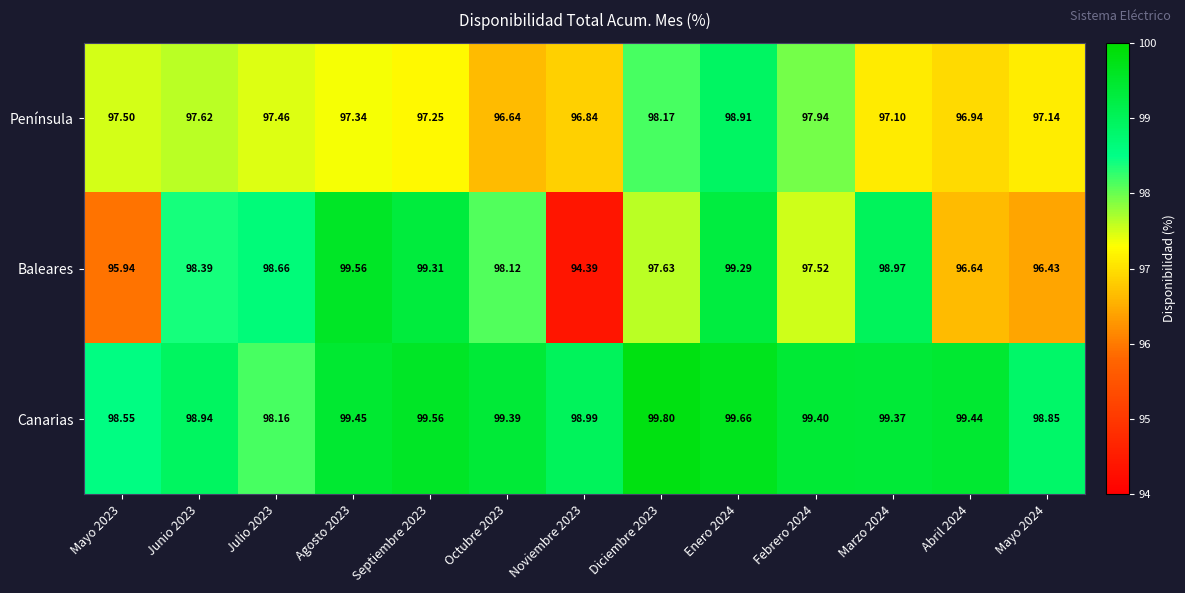

Rank the series by their average value, from highest to lowest.

Canarias, Baleares, Península